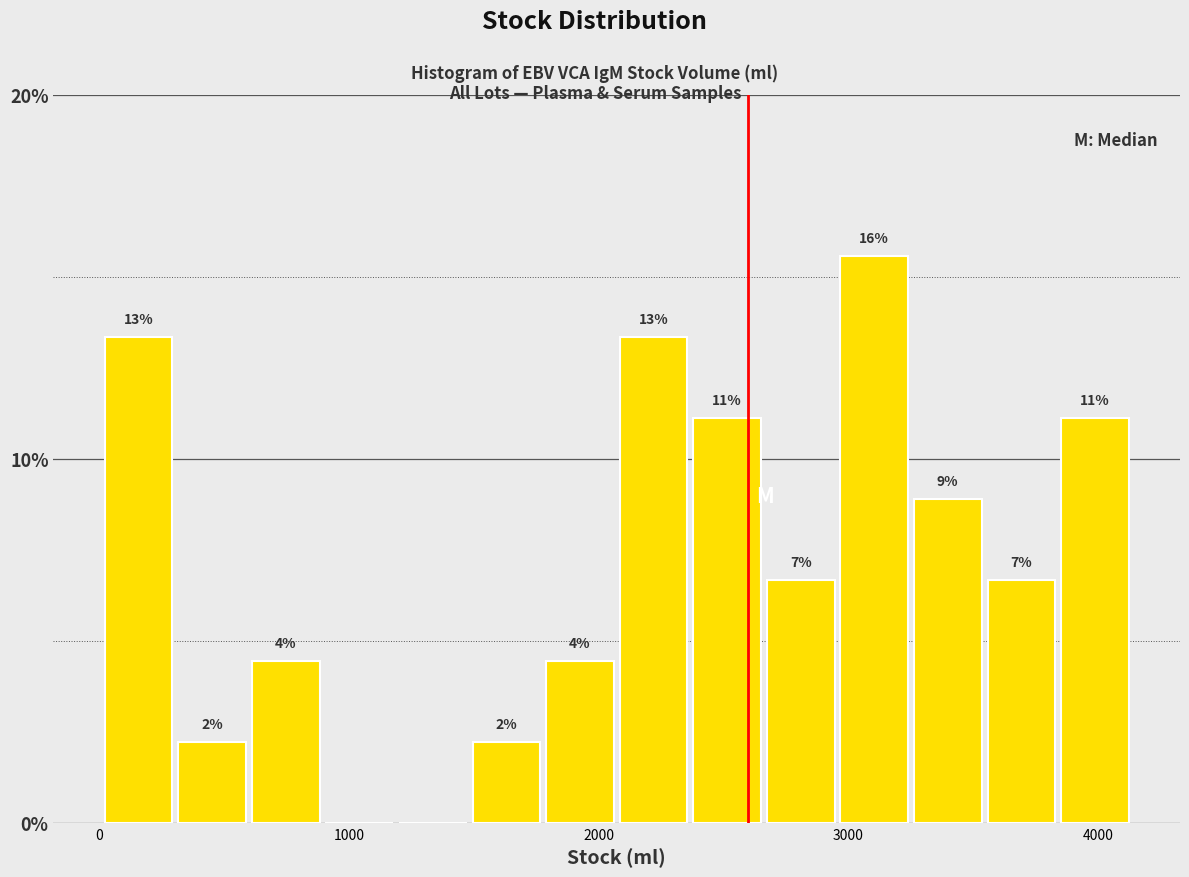

Read against the x-axis, roughly where is the centre of the tallest bar?

3100